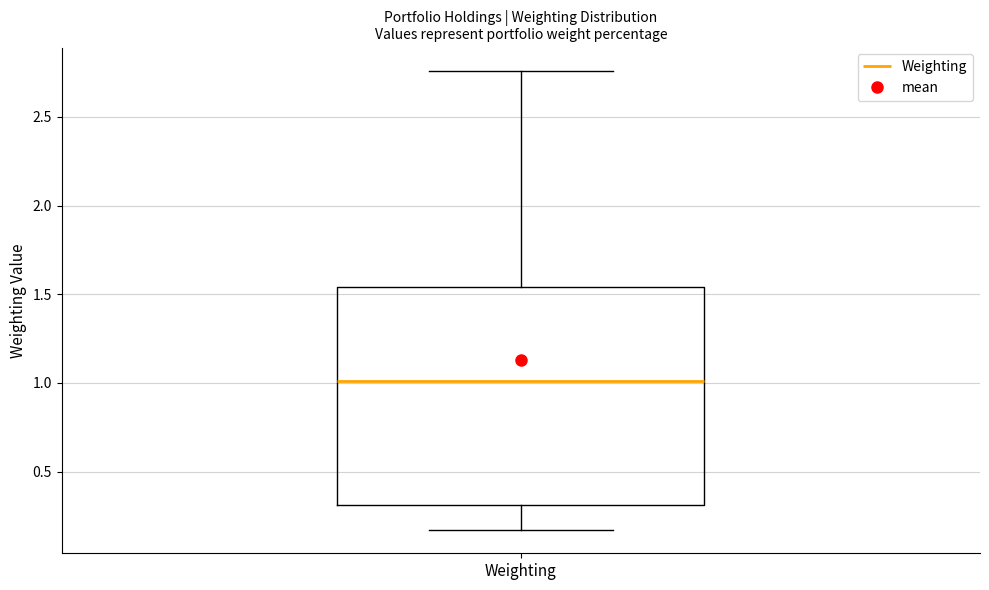

Where does the lower whisker of the box for Weighting end on the y-axis? The values are not printed on the chart, so give them approximately, as read against the axis.

0.15